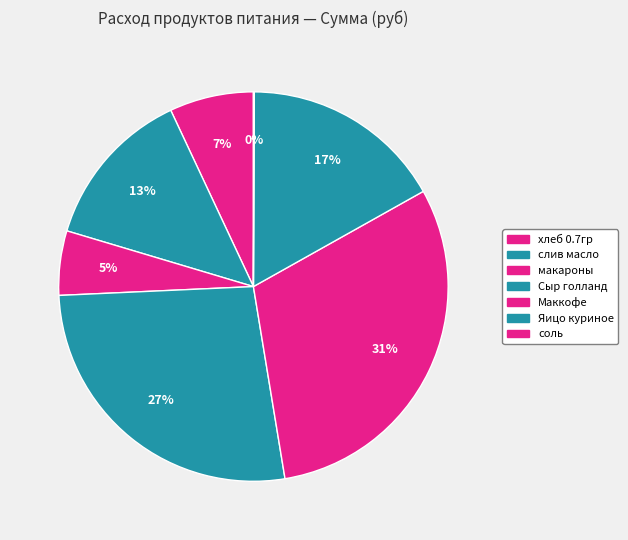

Which slice is the smallest?

соль